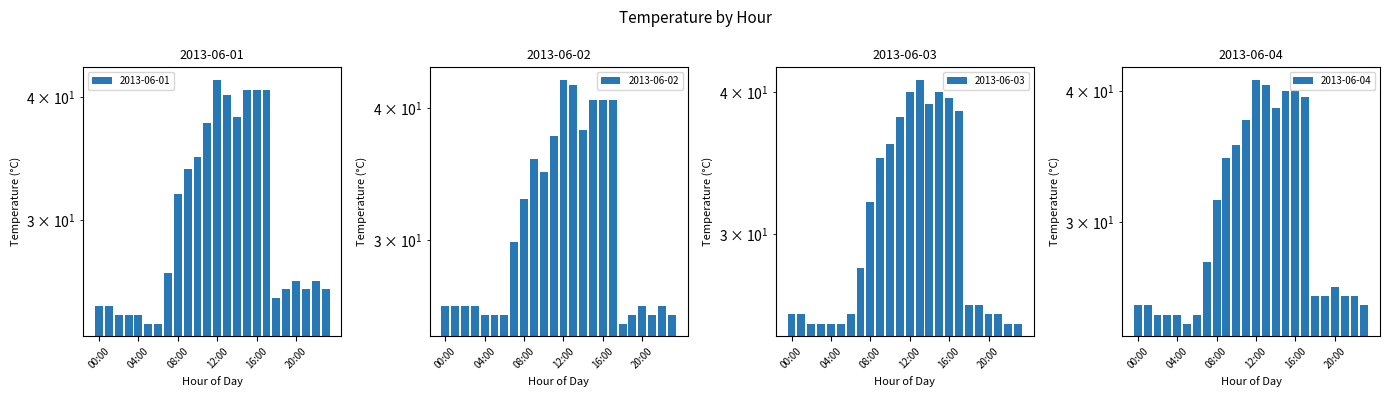

How many values in the 2013-06-02 series exceed 26?

11